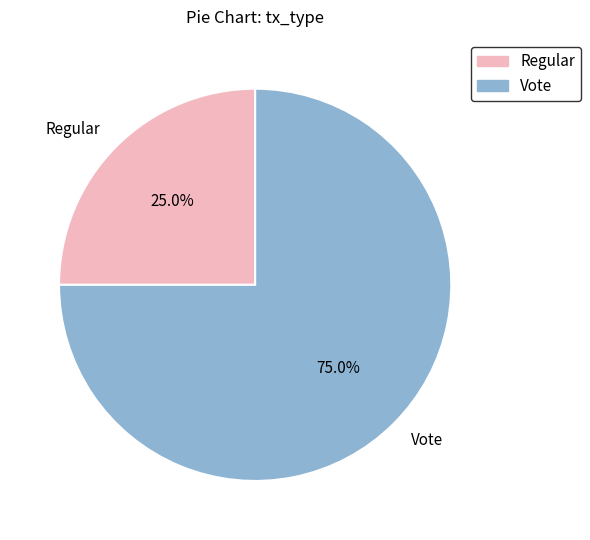

To the nearest percent, what percentage of the pie is Regular?

25%